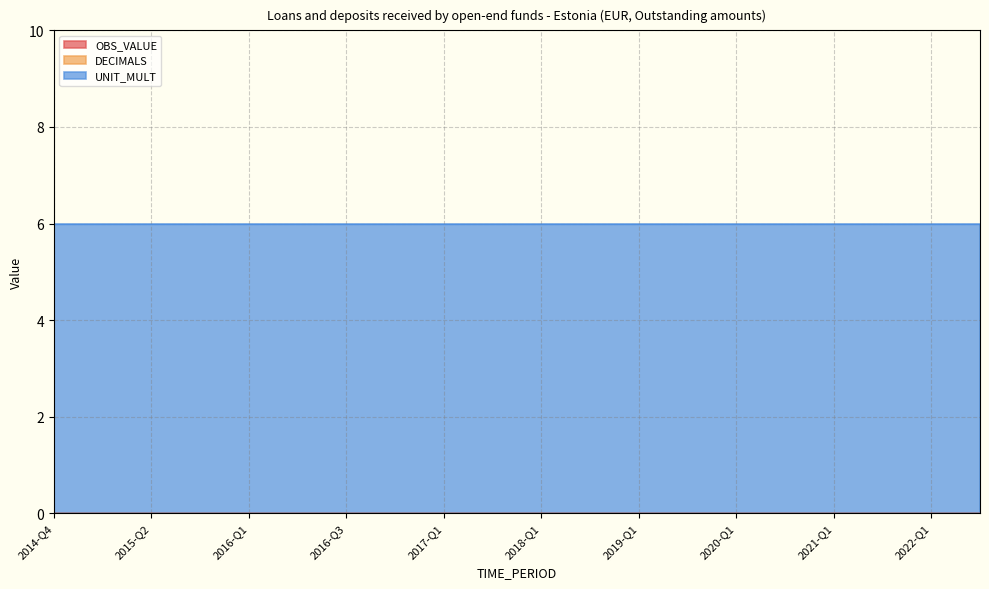

True or false: OBS_VALUE and DECIMALS intersect in this chart.

False